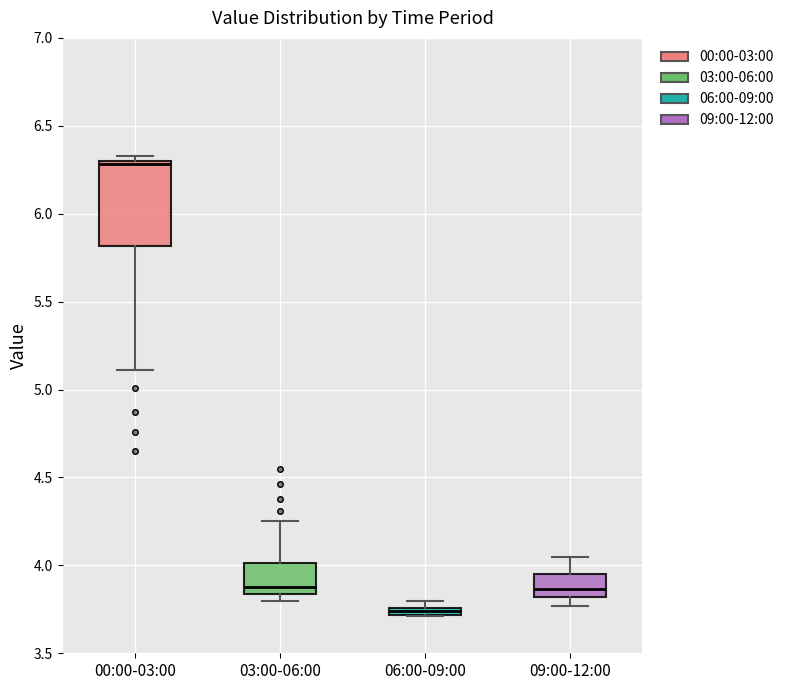

Comparing the boxes themselves (not the whiskers), which one is the tallest?

00:00-03:00